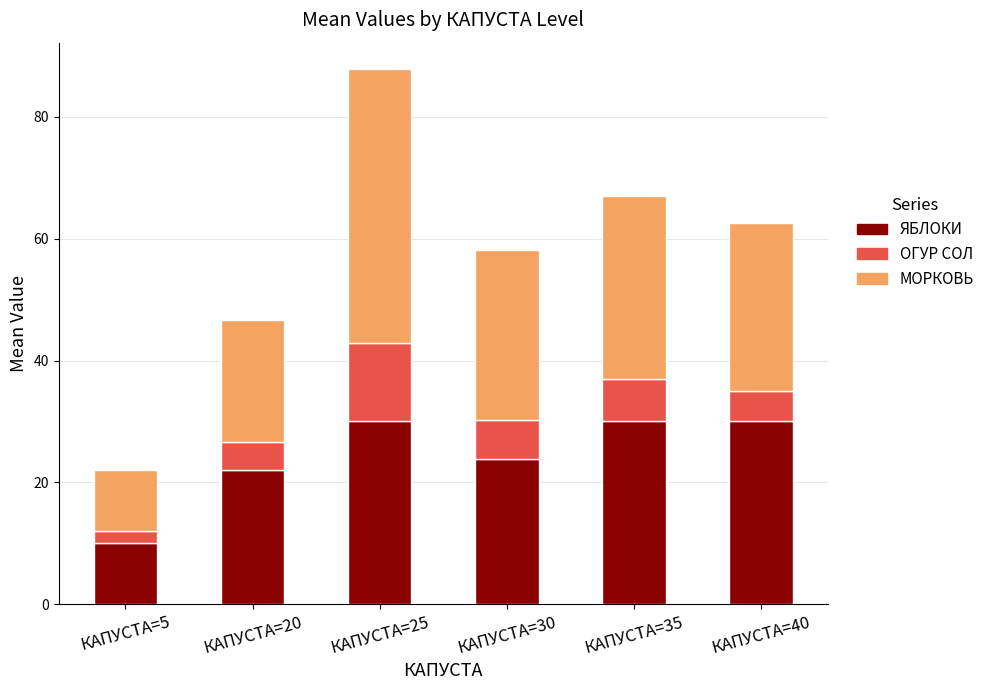

At which category is the sum across all series the highest?

КАПУСТА=25